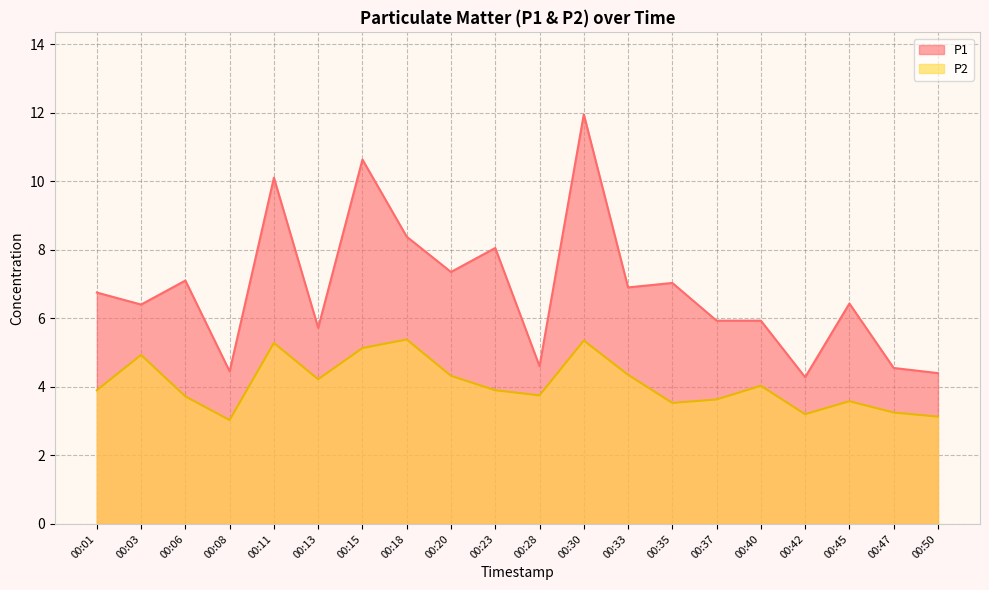

What is the sum of all P1 values?

136.9